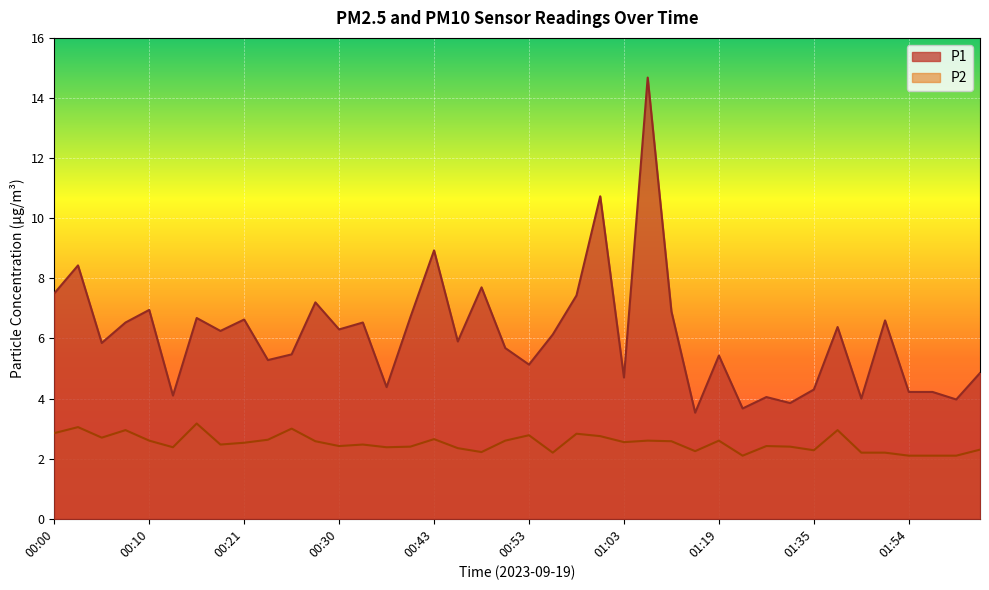

What is the maximum value for P2?

3.2